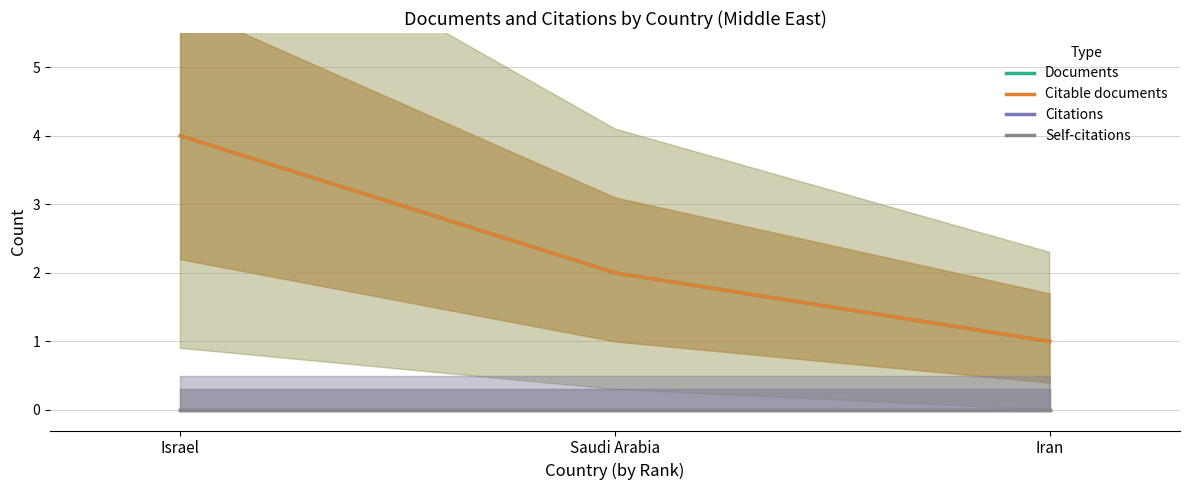

Between Iran and Saudi Arabia, which is larger?

Saudi Arabia